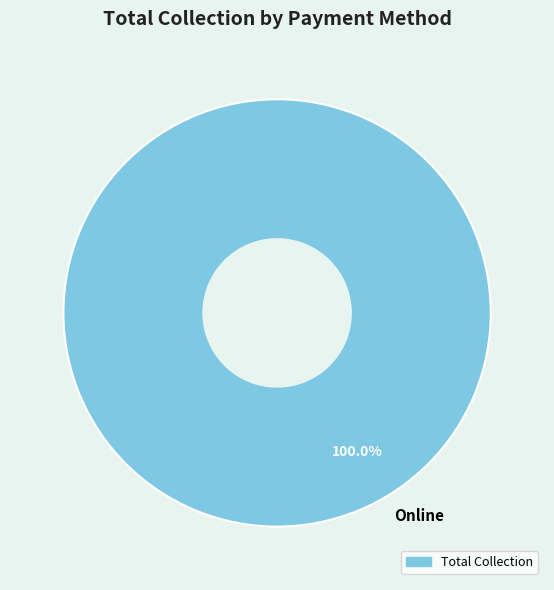

Does Online account for over 50% of the chart?

Yes